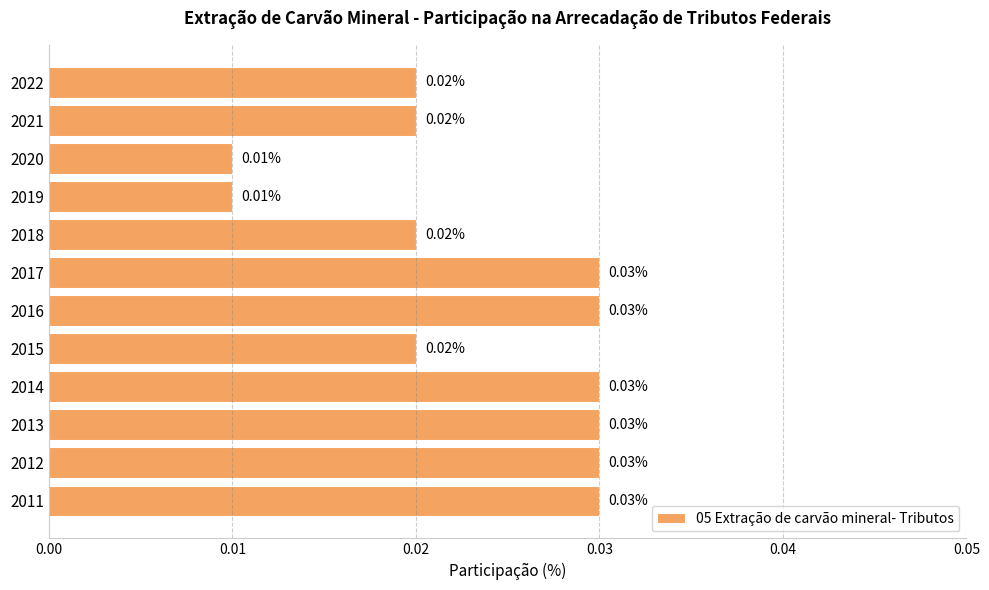

How many bars are there in total?

12